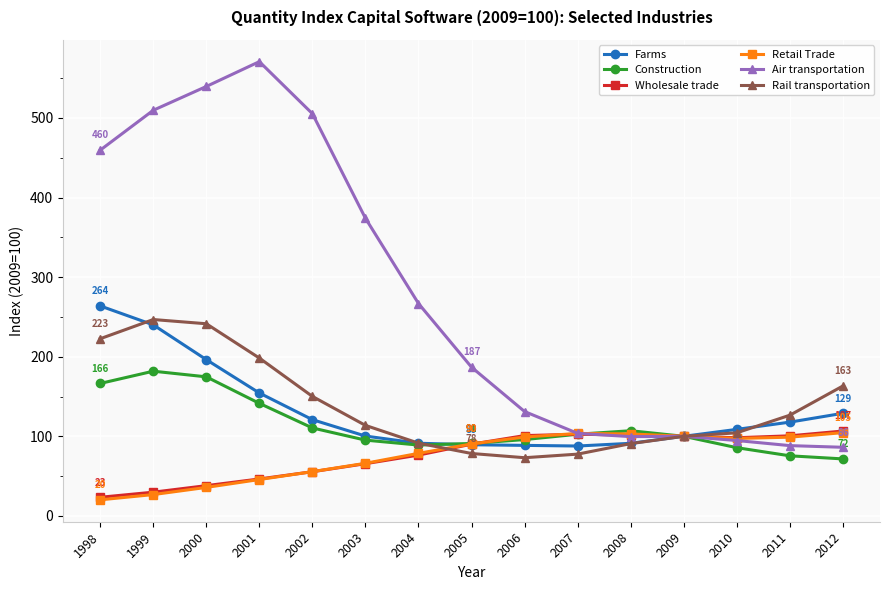

What is the smallest value displayed?

20.2